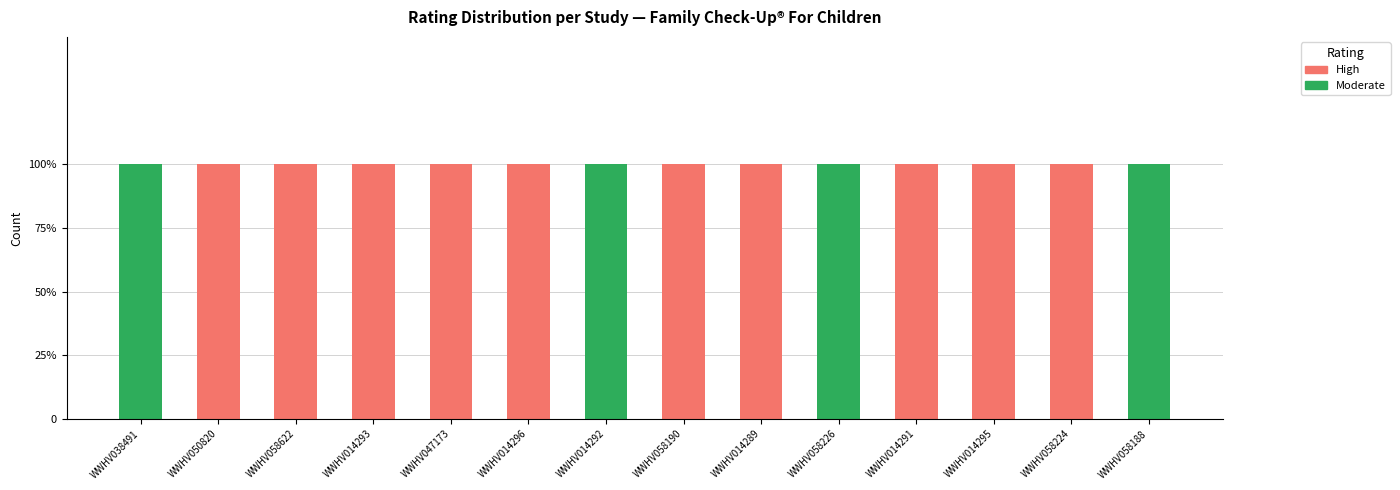

At how many categories does at least one series exceed 0?

14